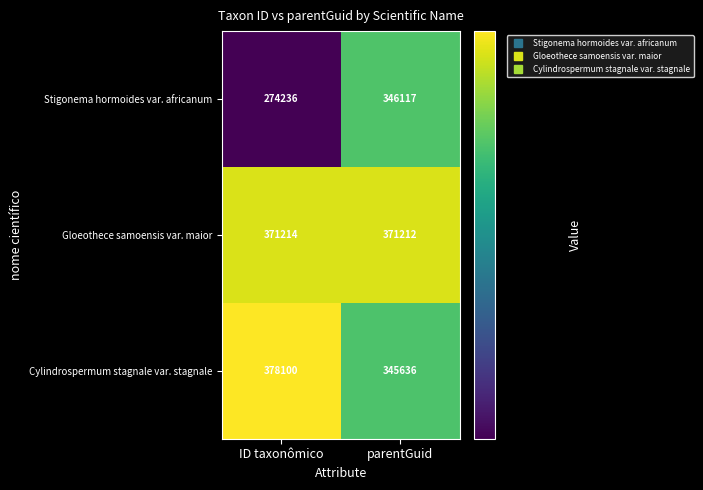

Rank the series by their average value, from highest to lowest.

Gloeothece samoensis var. maior, Cylindrospermum stagnale var. stagnale, Stigonema hormoides var. africanum